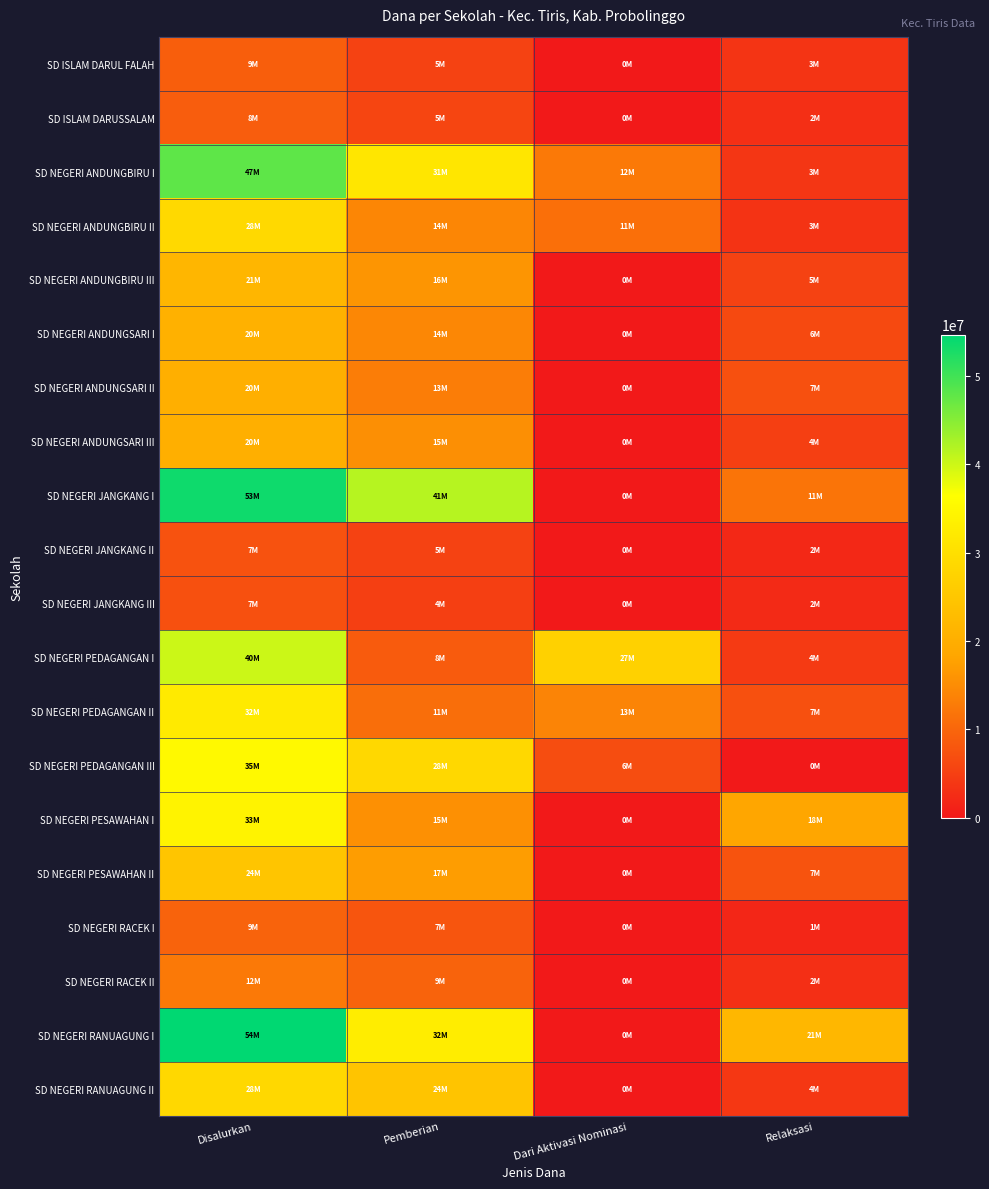

Which has a higher value, Pemberian or Dari Aktivasi Nominasi?

Pemberian